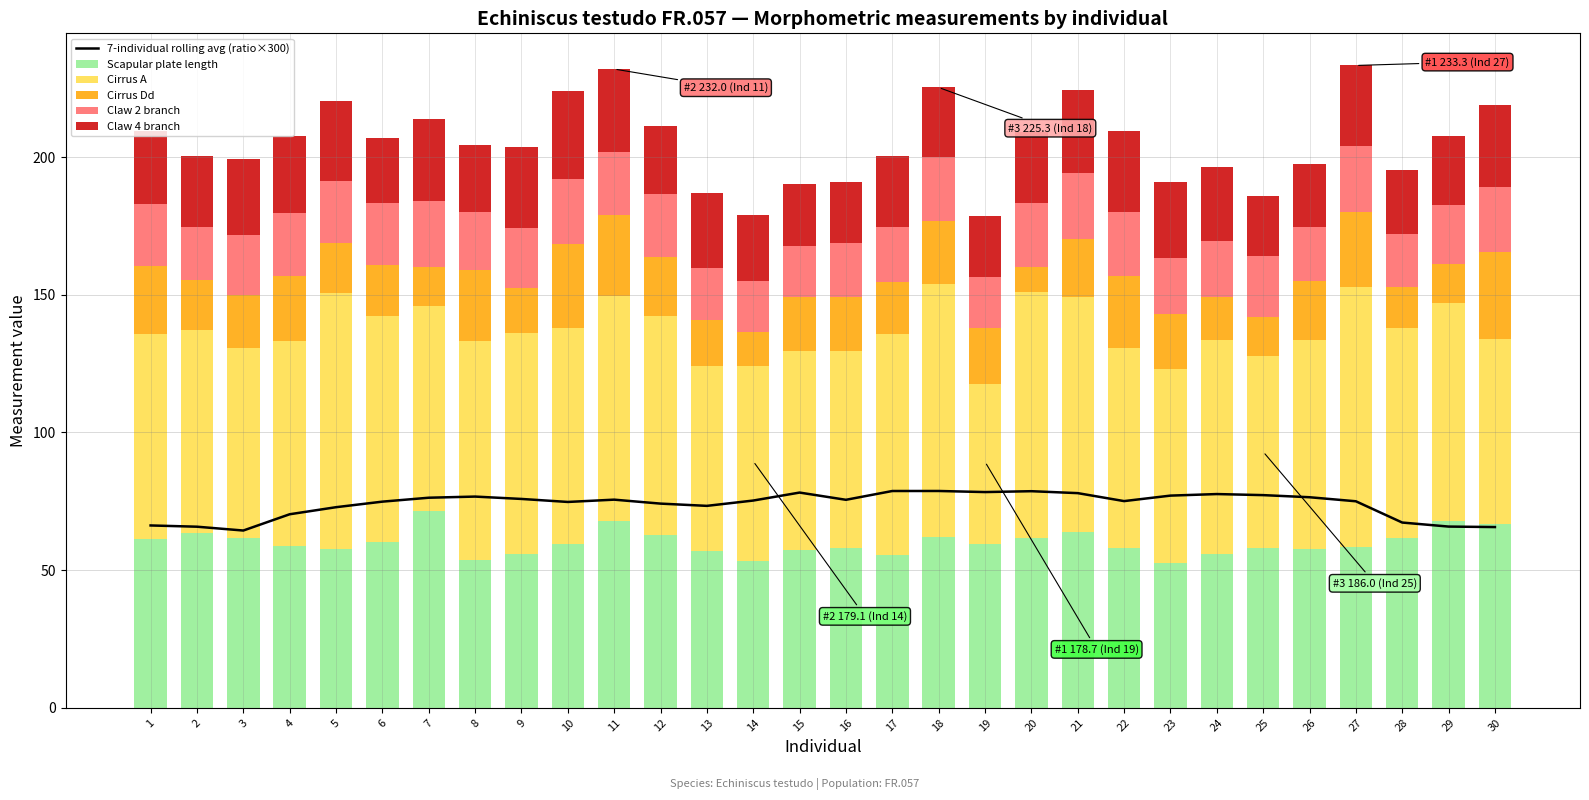

At how many categories does at least one series exceed 69?

28